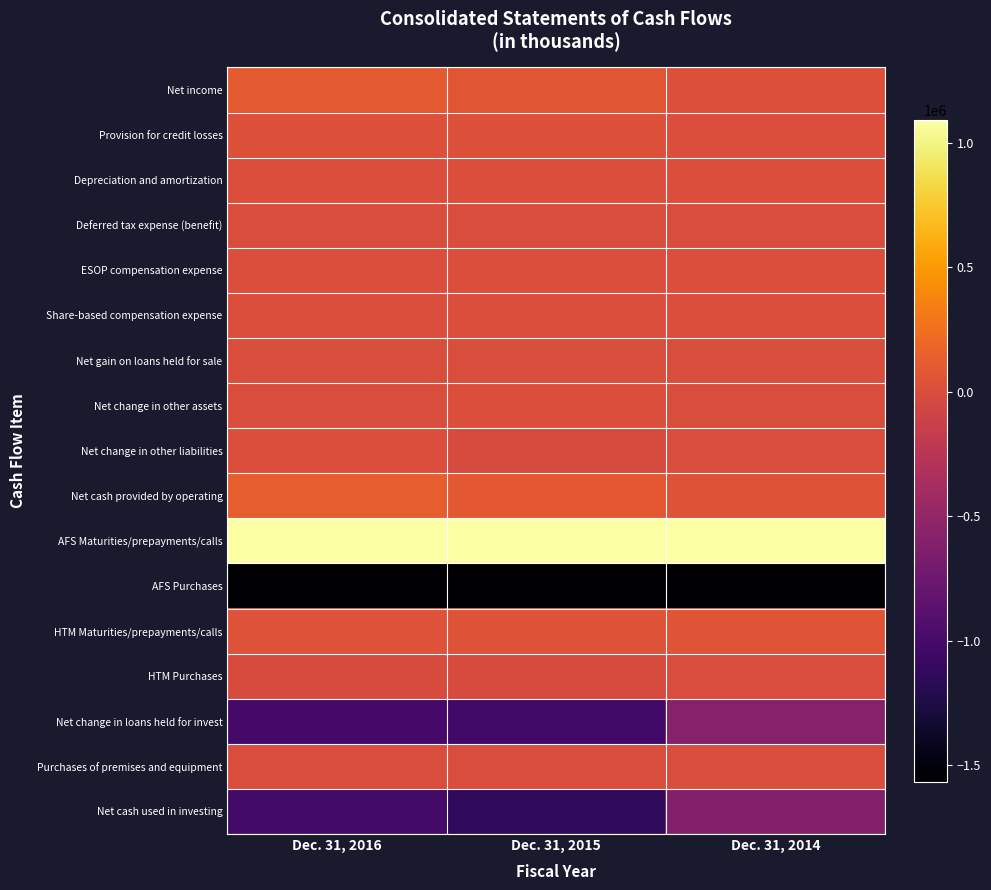

What is the maximum value shown in the chart?

2276913